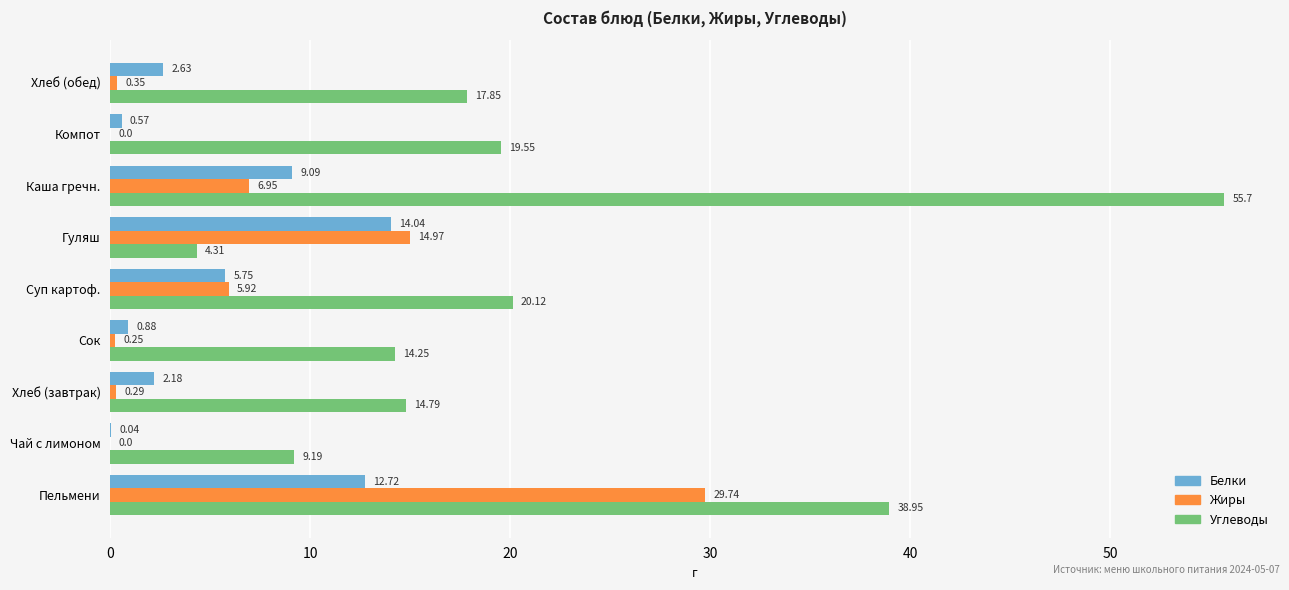

Which series has the widest spread of values?

Углеводы